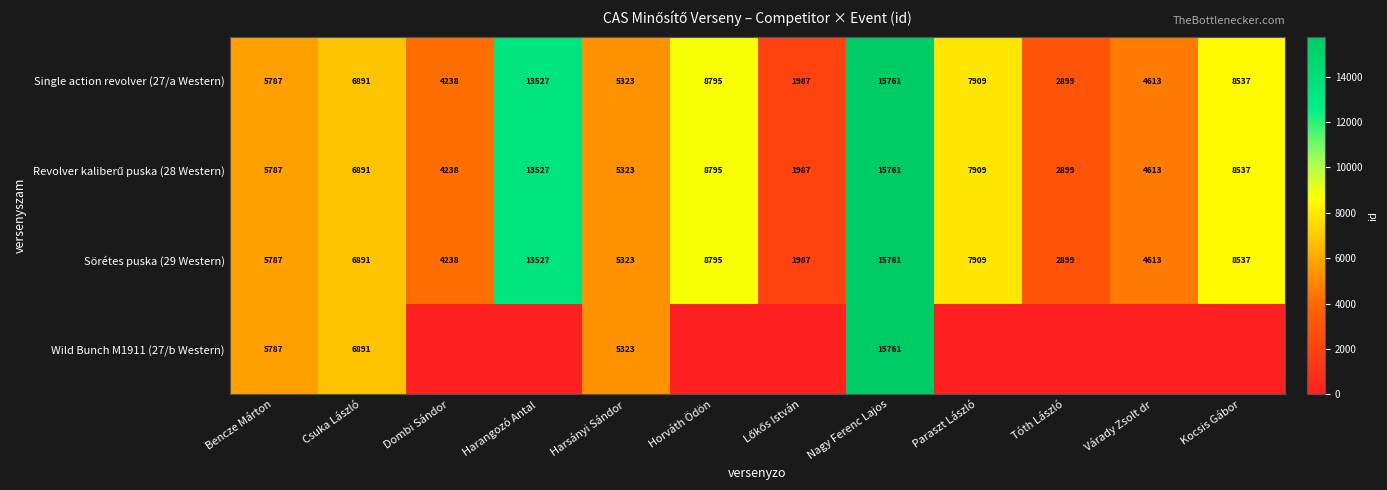

What is the spread (max minus min) of values at Várady Zsolt dr?

4613